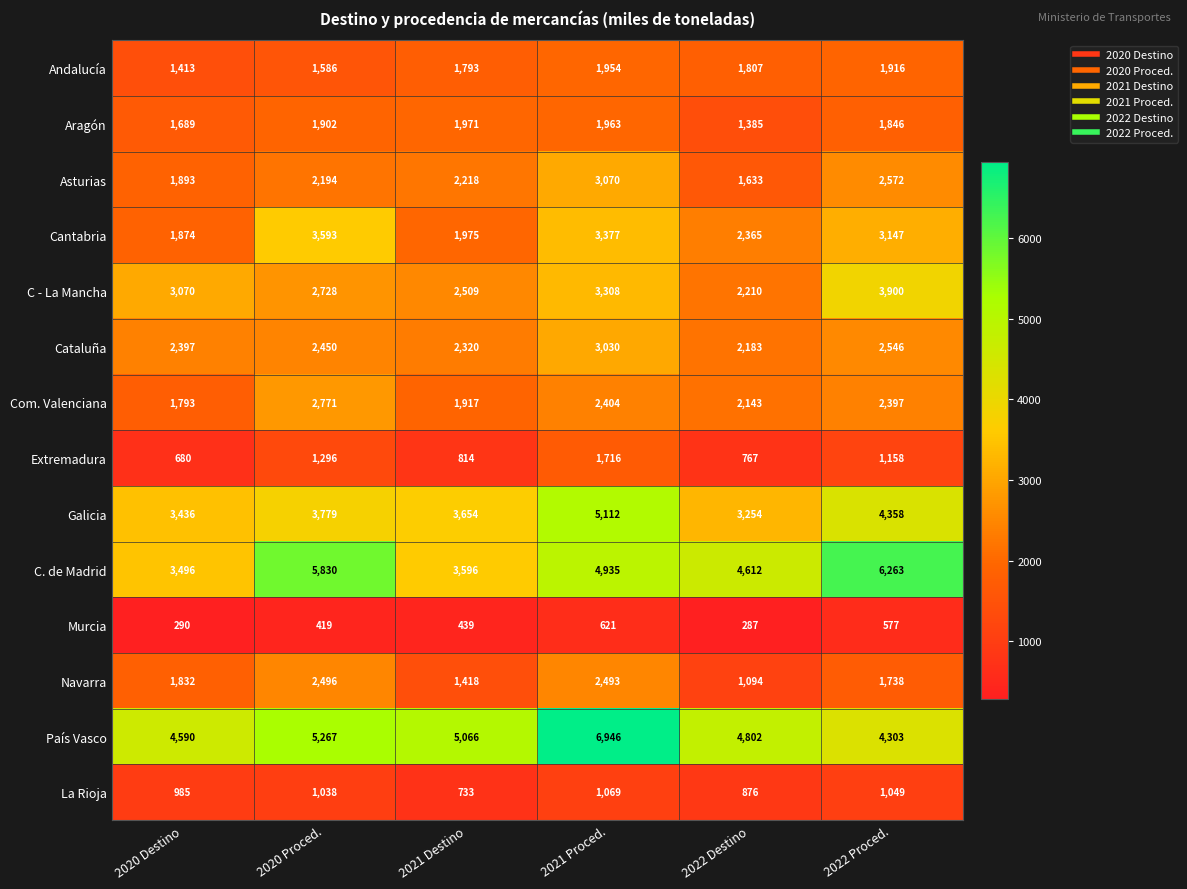

Count the number of categories in the chart.

6